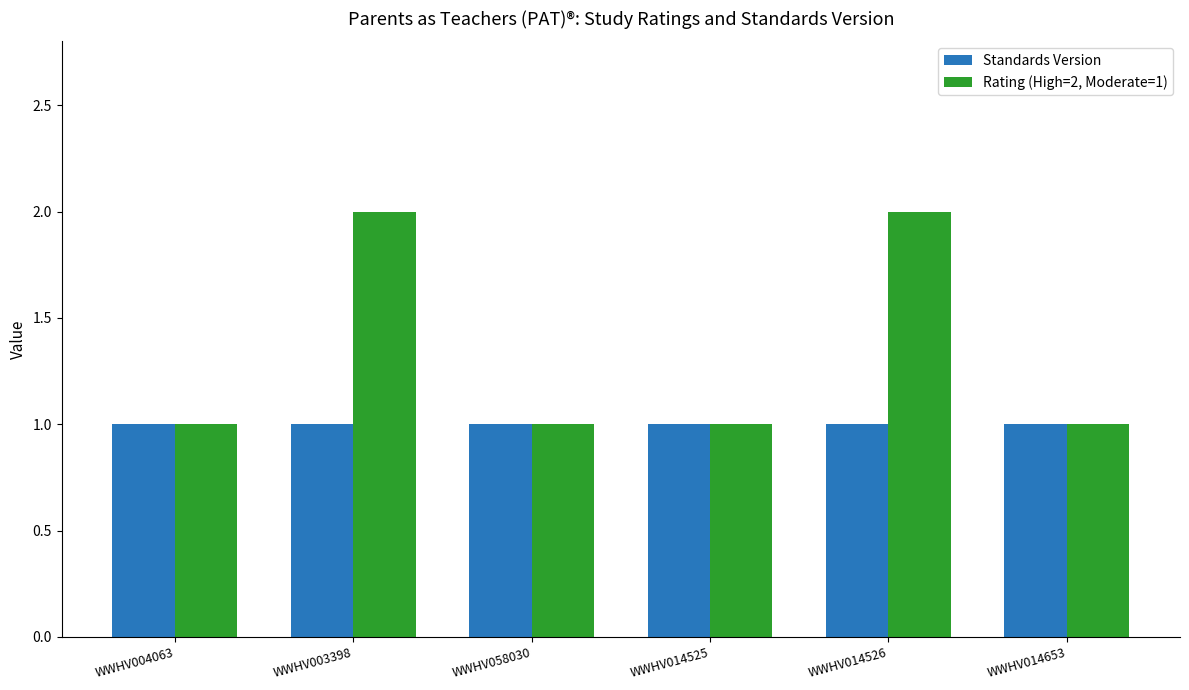

The value of Standards Version at WWHV003398 is 0. True or false?

False